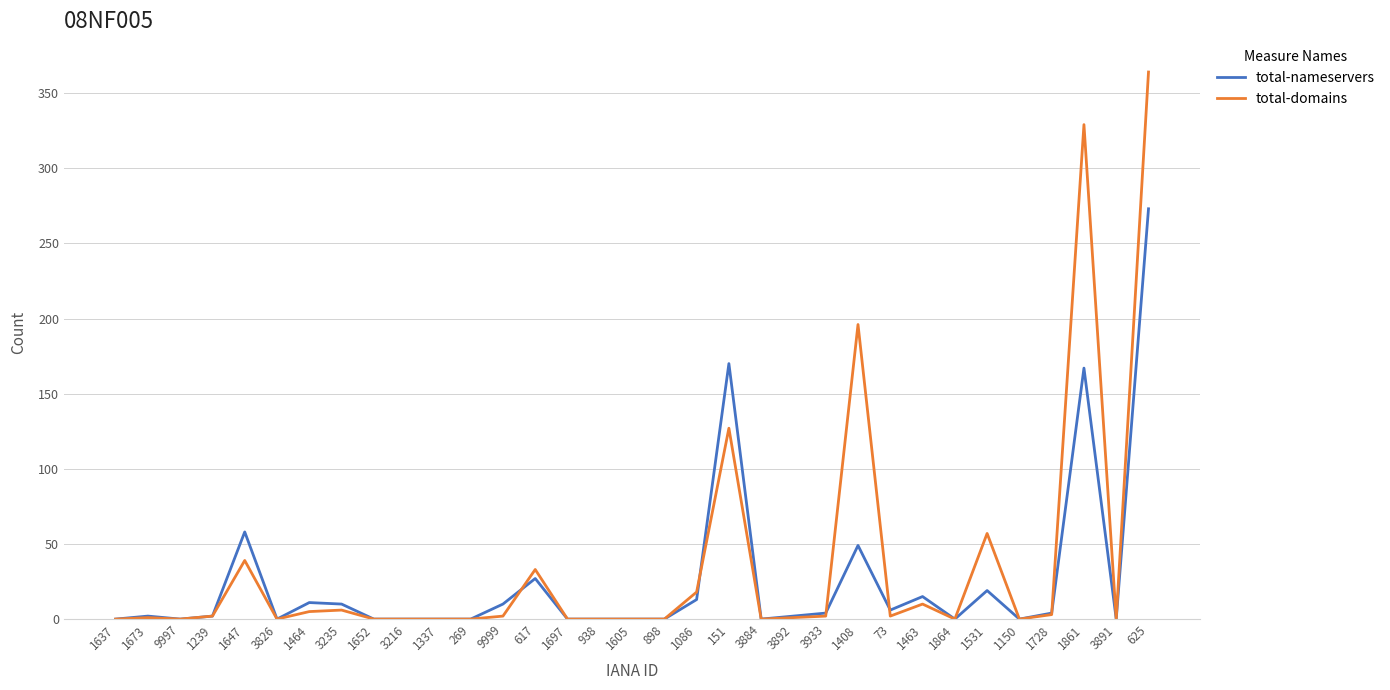

Does the chart display data point markers on the line(s)?

No